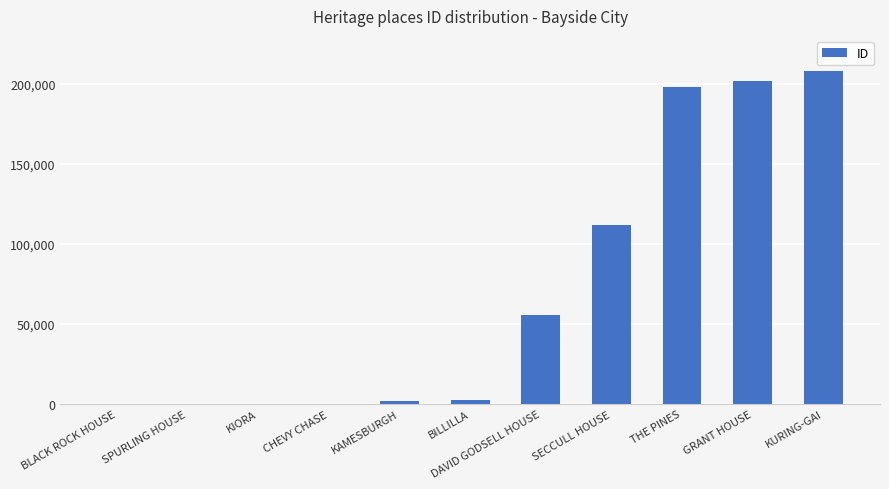

At which category does the chart reach its peak across all series?

KURING-GAI